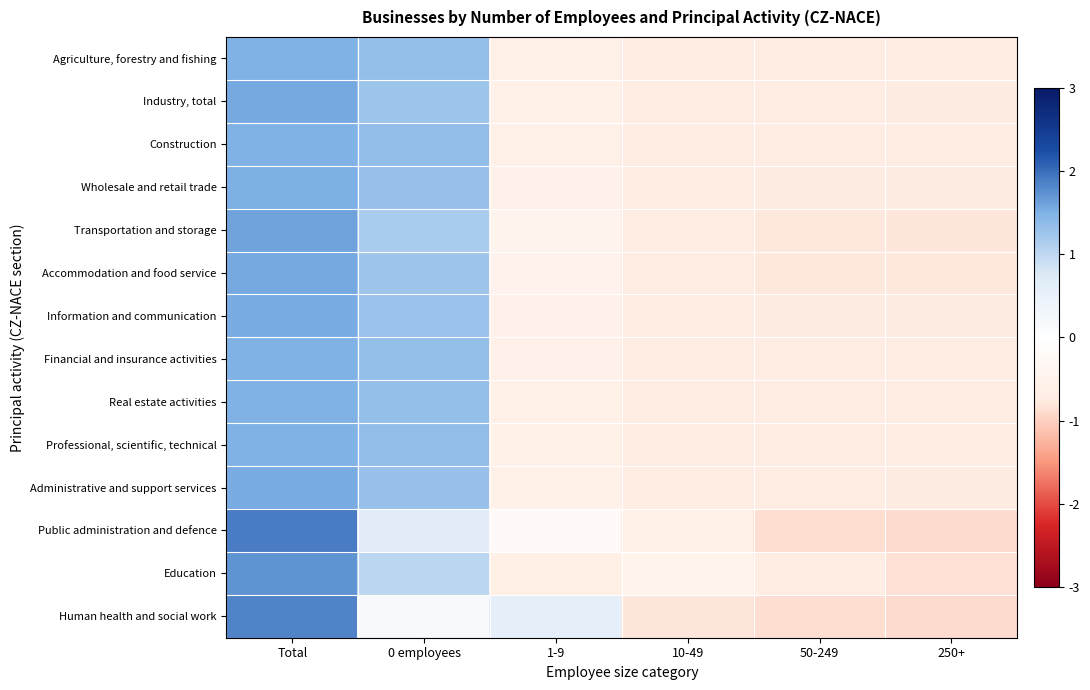

At how many categories does at least one series exceed 0?

3